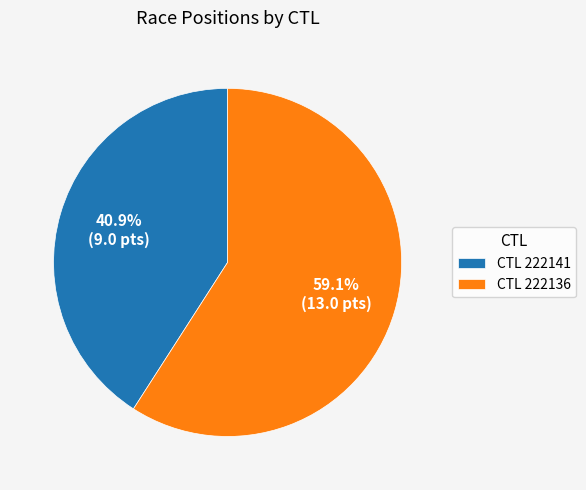

How much of the chart is everything except CTL 222136?

40.9%